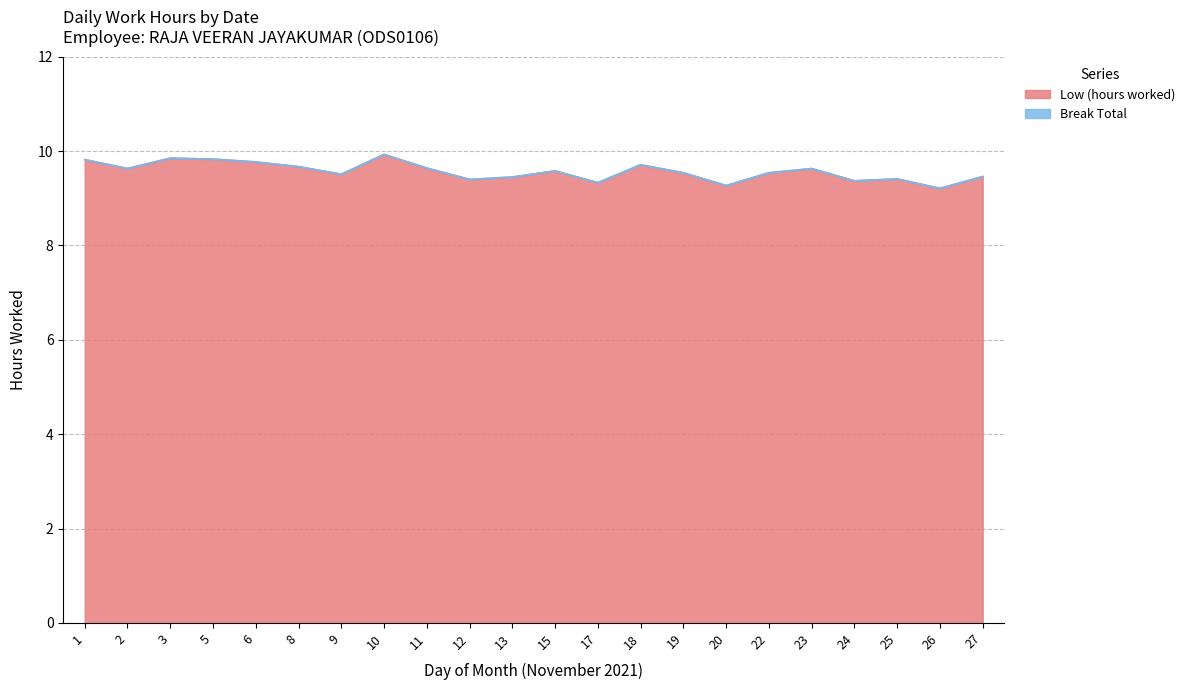

True or false: the data has more than 0 interior local peaks.

True